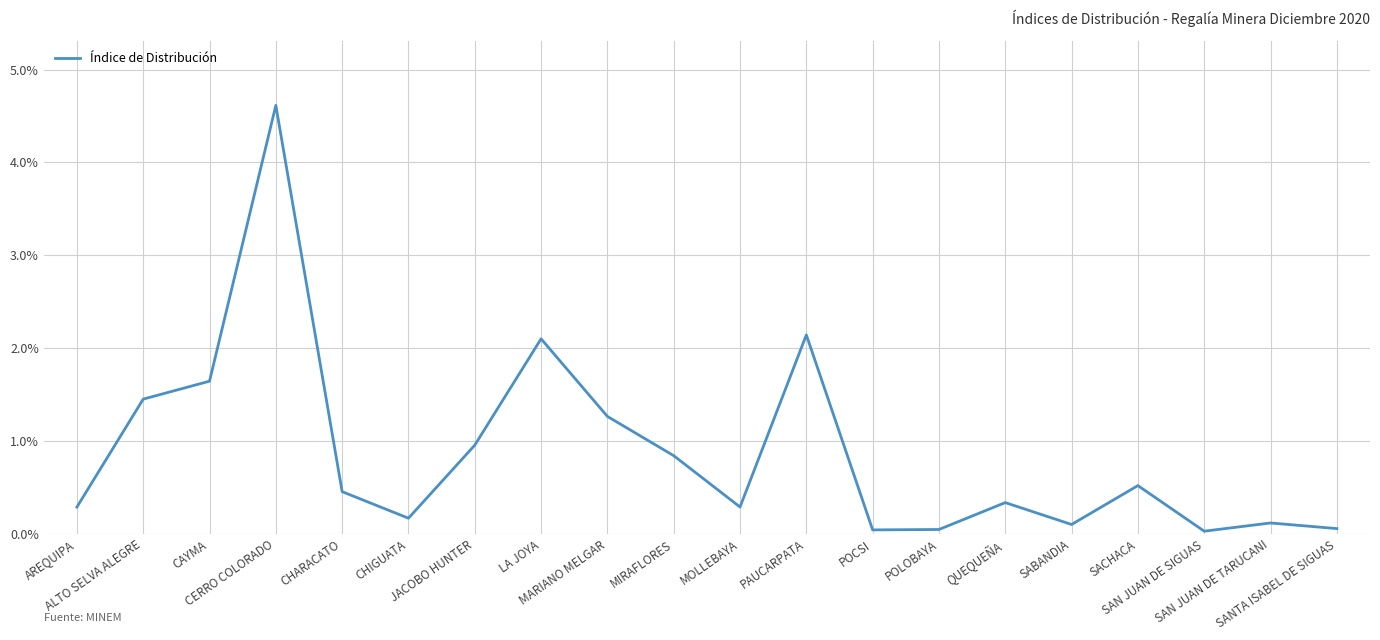

Between SACHACA and SABANDIA, which is larger?

SACHACA